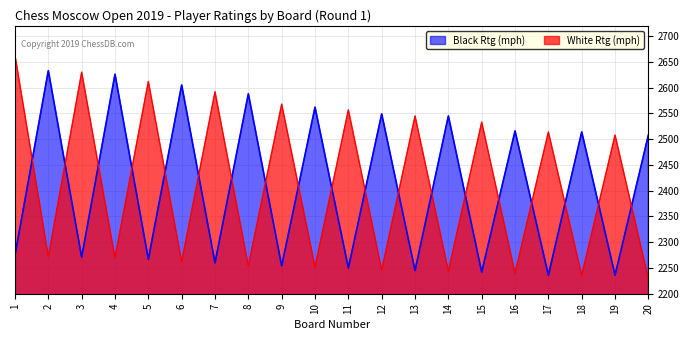

Is the value of Black Rtg at 5 greater than the value of White Rtg at 18?

Yes